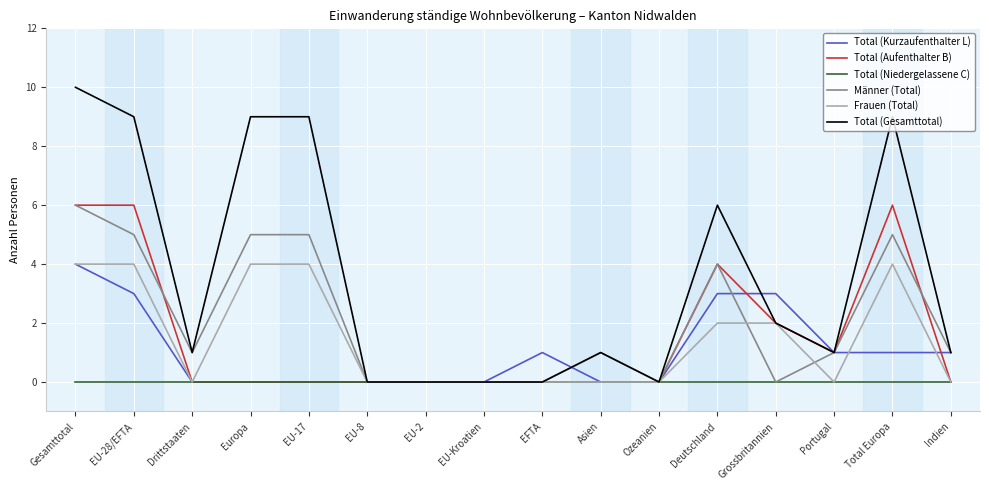

True or false: Total (Aufenthalter B) has a value of -3 at EU-8.

False